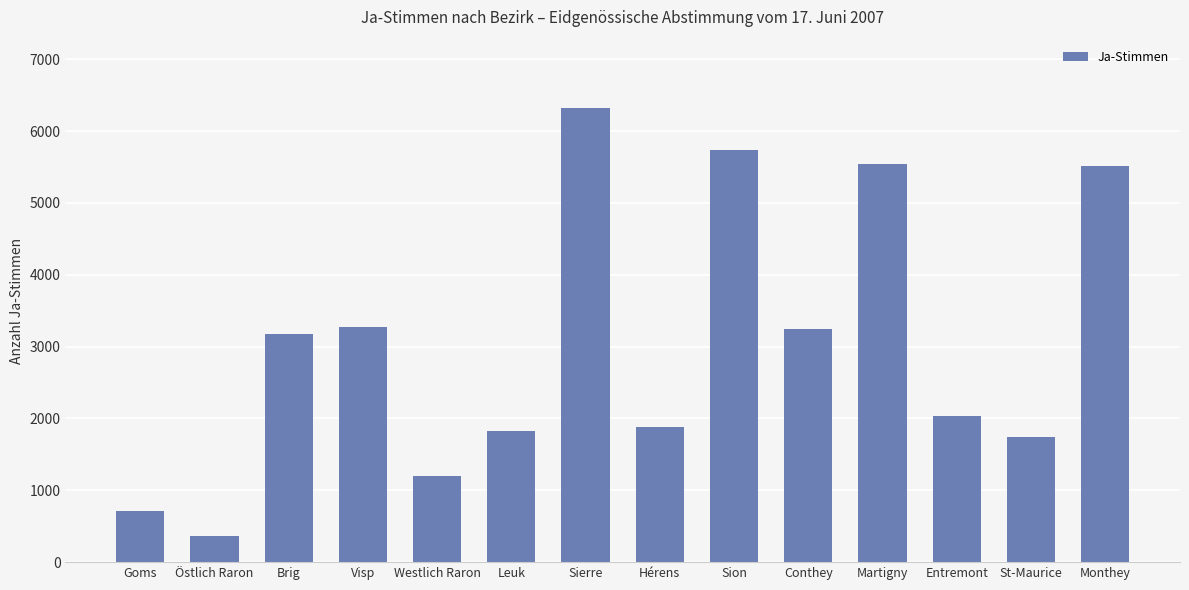

Reading left to right, what are all the values shown in this chart?

Goms=707	Östlich Raron=367	Brig=3180	Visp=3279	Westlich Raron=1200	Leuk=1822	Sierre=6323	Hérens=1885	Sion=5738	Conthey=3248	Martigny=5539	Entremont=2029	St-Maurice=1747	Monthey=5507